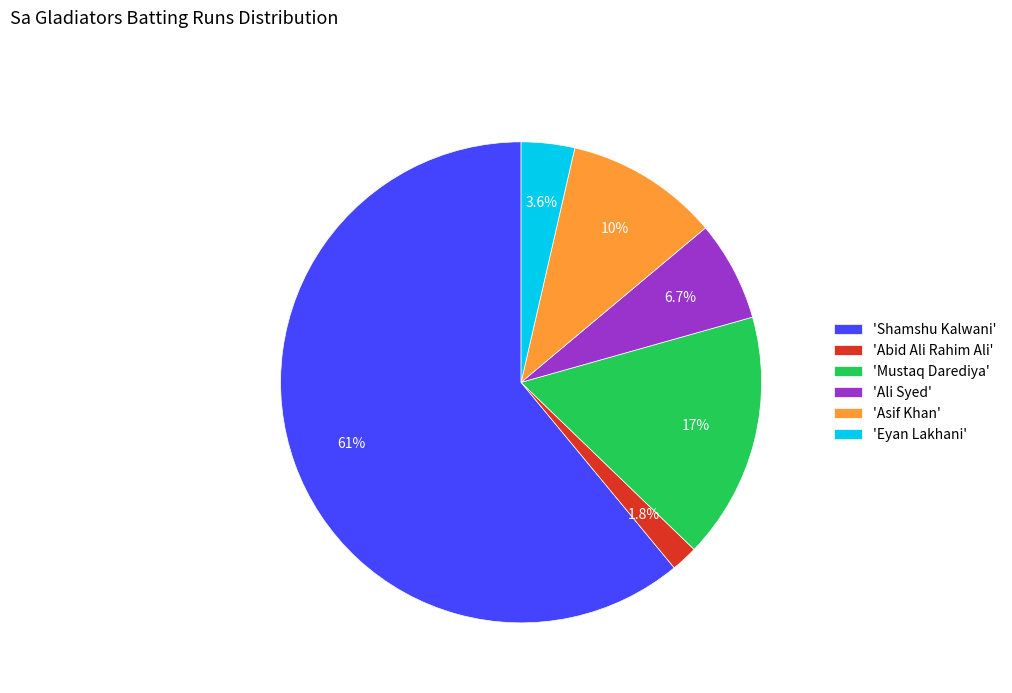

What is the majority slice?

'Shamshu Kalwani'